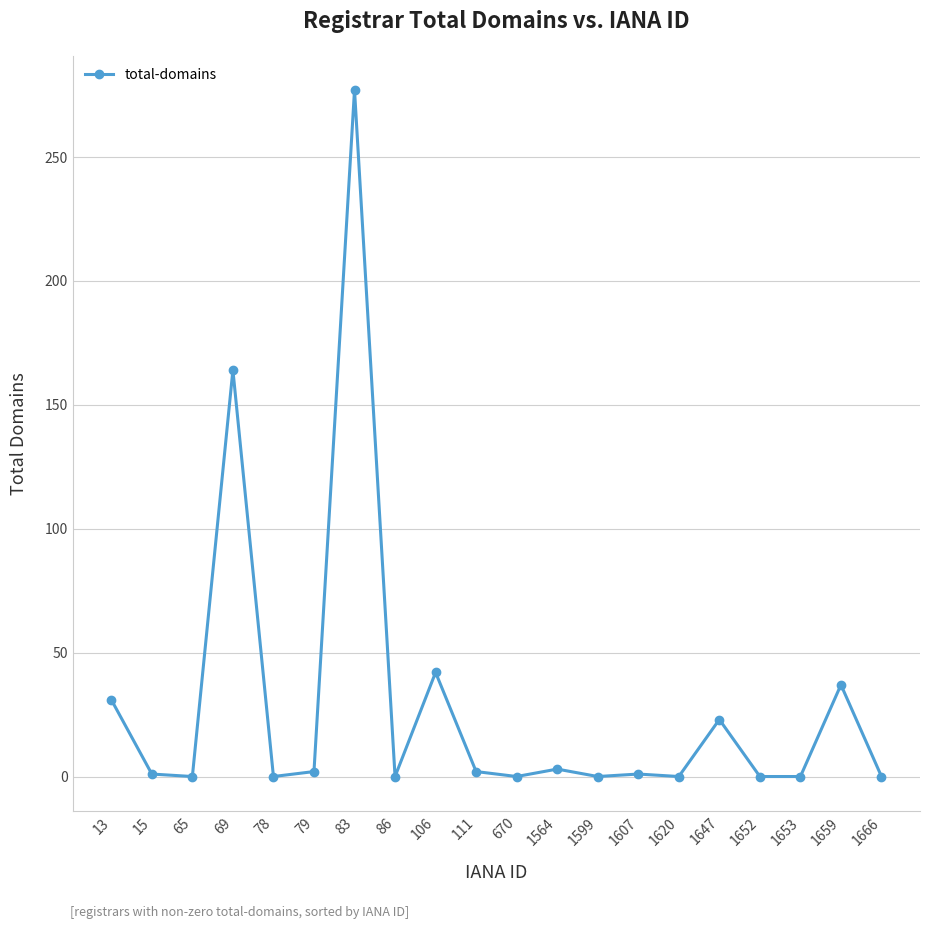

How many data points does each series have?

20